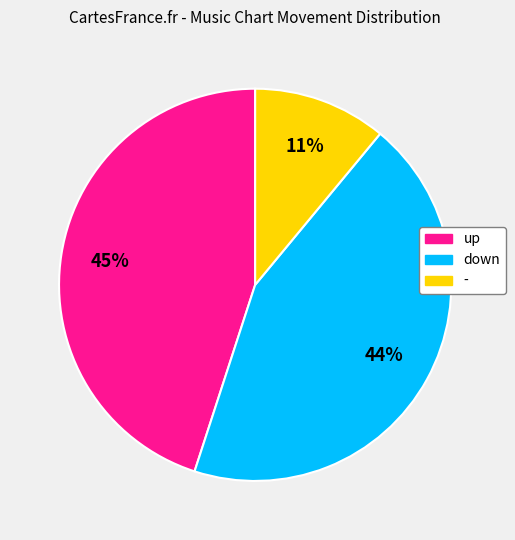

Do - and down together represent more than half of the pie?

Yes